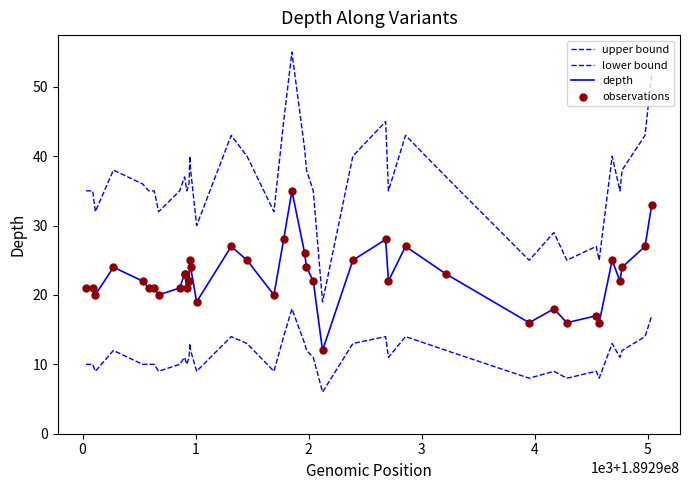

Which series has the largest total across all categories?

upper bound